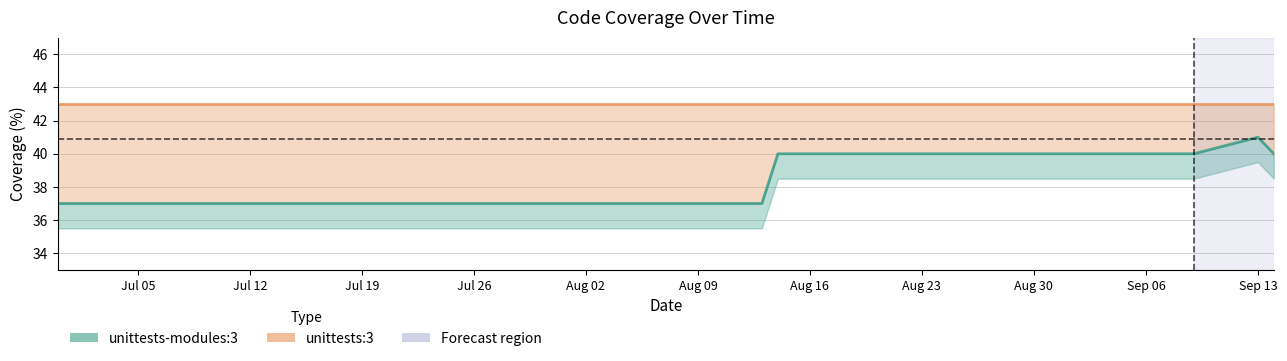

Is it true that the value at 2021-07-23 is 37?

True